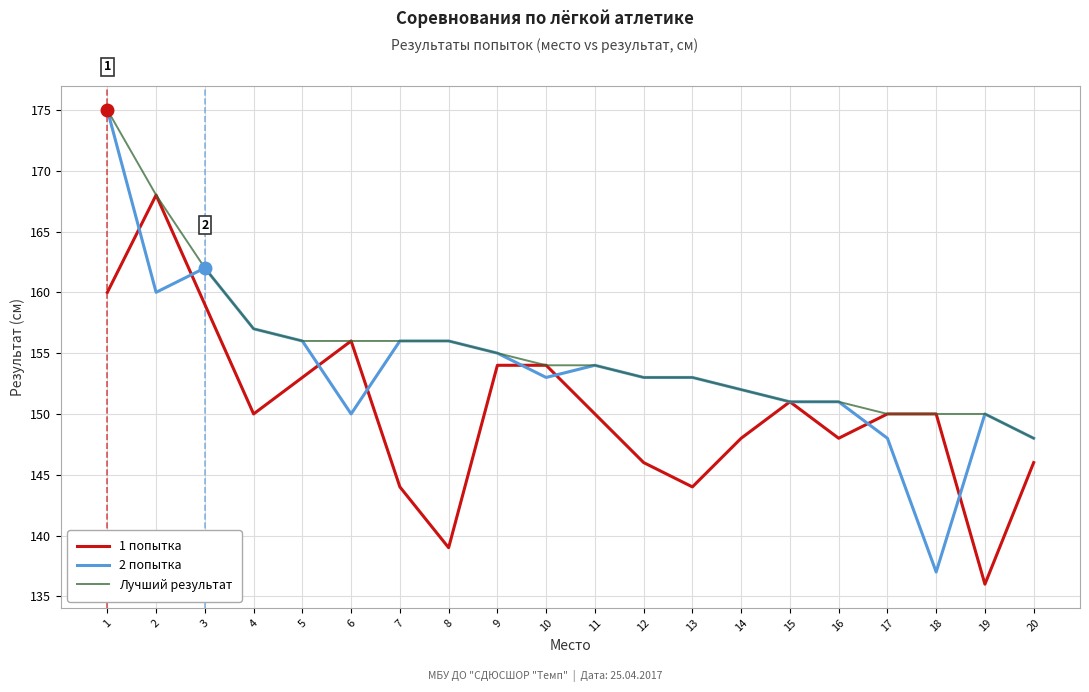

What is the minimum value for 1 попытка?

136